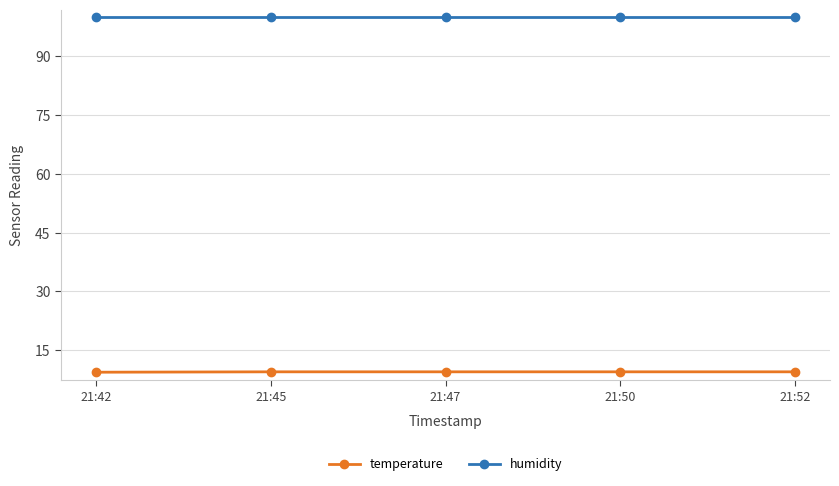

True or false: temperature has a value of 9.5 at 21:47.

True